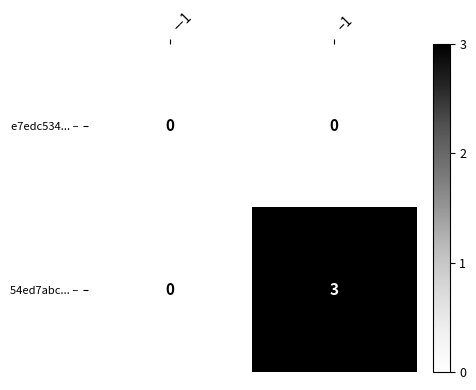

Is the value of e7edc534... – at –1 greater than the value of 54ed7abc... – at –1?

No